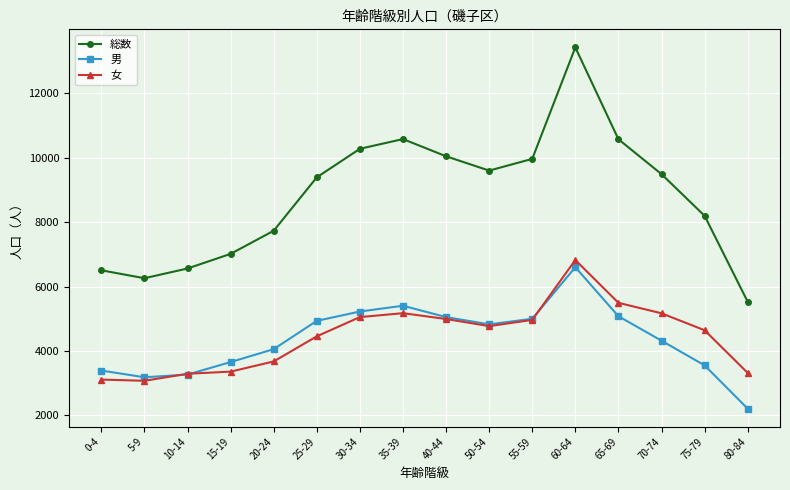

Where is 男 nearest to the value 4405?

70-74